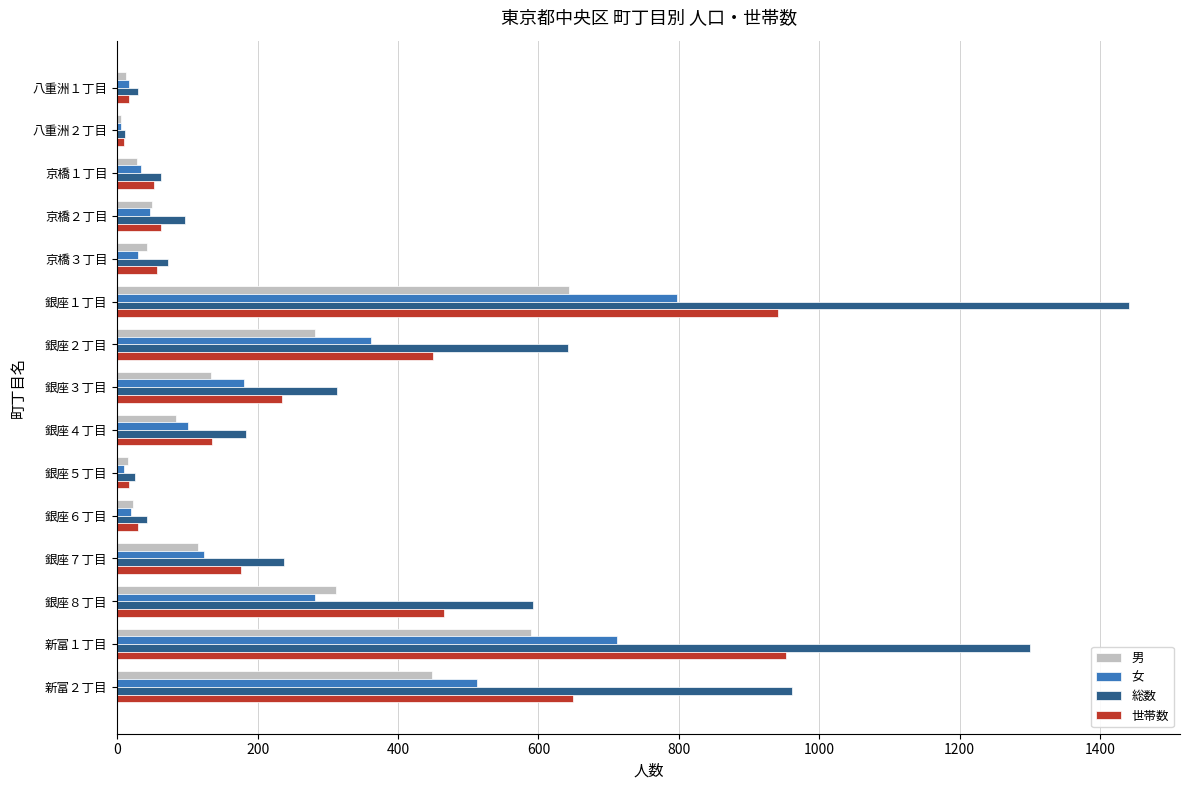

Between 八重洲１丁目 and 新富２丁目, which series saw the biggest shift?

総数